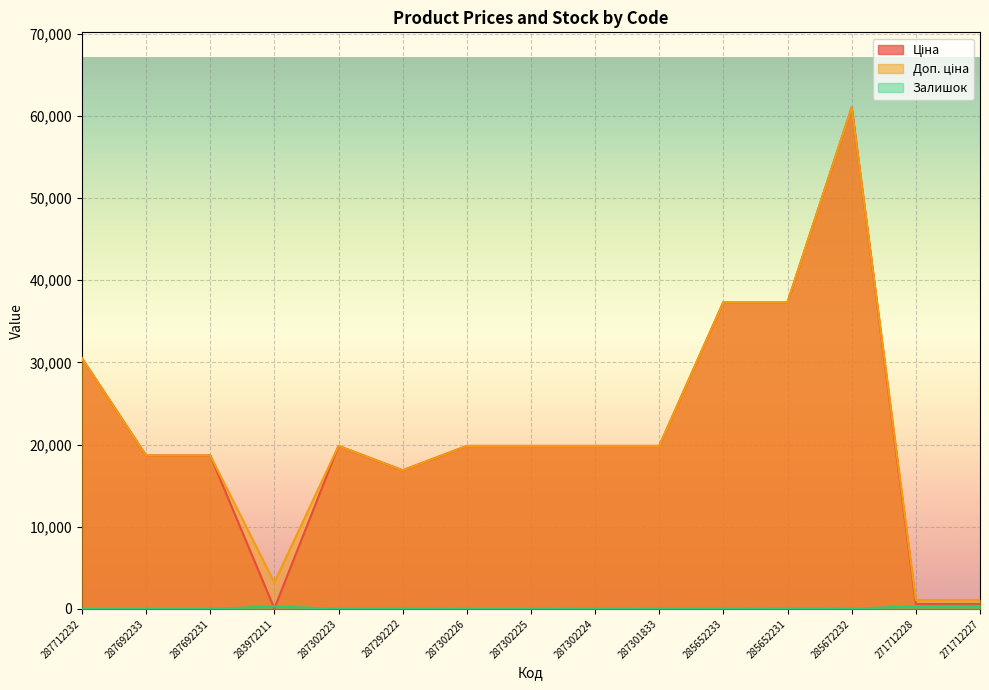

Reading left to right, what are all the values shown in this chart?

Ціна: 287712232=30512.3	287692233=18671.5	287692231=18671.5	283972211=32.0	287302223=19831.1	287292222=16863.2	287302226=19831.1	287302225=19831.1	287302224=19831.1	287301833=19831.1	285652233=37343.0	285652231=37343.0	285672232=61024.7	271712228=586.0	271712227=586.0
Доп. ціна: 287712232=30512.3	287692233=18671.5	287692231=18671.5	283972211=3205.0	287302223=19831.1	287292222=16863.2	287302226=19831.1	287302225=19831.1	287302224=19831.1	287301833=19831.1	285652233=37343.0	285652231=37343.0	285672232=61024.7	271712228=1074.5	271712227=1074.5
Залишок: 287712232=0.0	287692233=0.0	287692231=0.0	283972211=299.0	287302223=1.0	287292222=5.0	287302226=0.0	287302225=0.0	287302224=3.0	287301833=0.0	285652233=10.0	285652231=21.0	285672232=15.0	271712228=333.0	271712227=359.0